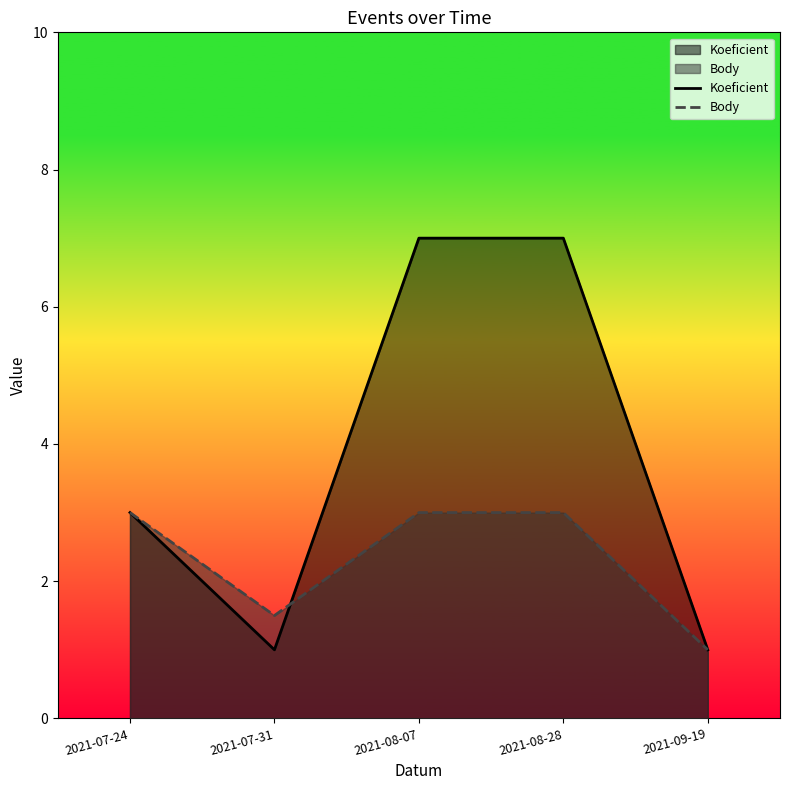

What is the label of the 1st point from the right?

2021-09-19